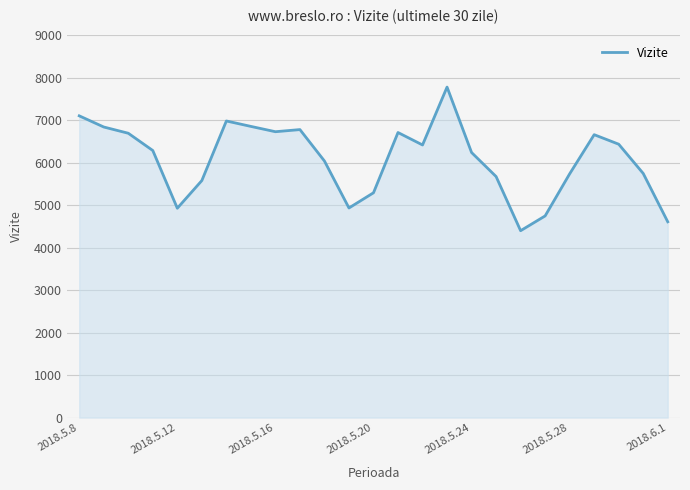

What is the difference between the maximum and minimum values?

3382